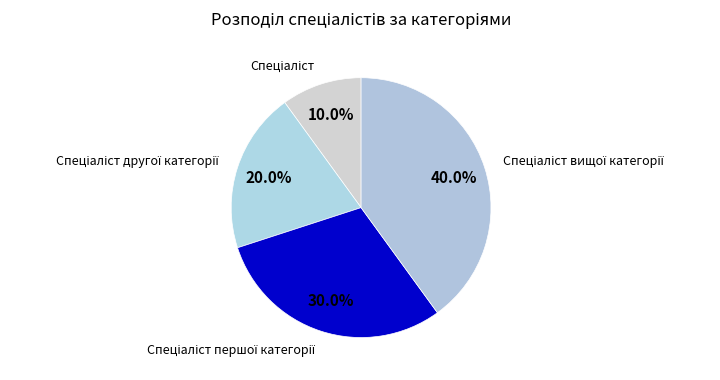

Is there a majority slice in this chart?

No